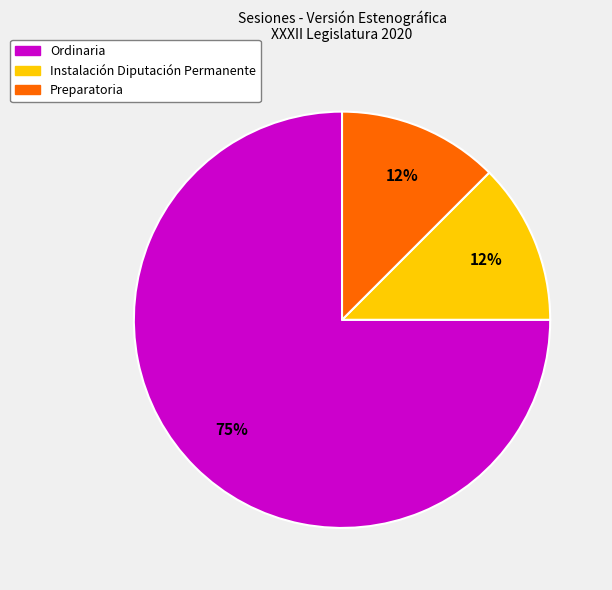

Is there a majority slice in this chart?

Yes